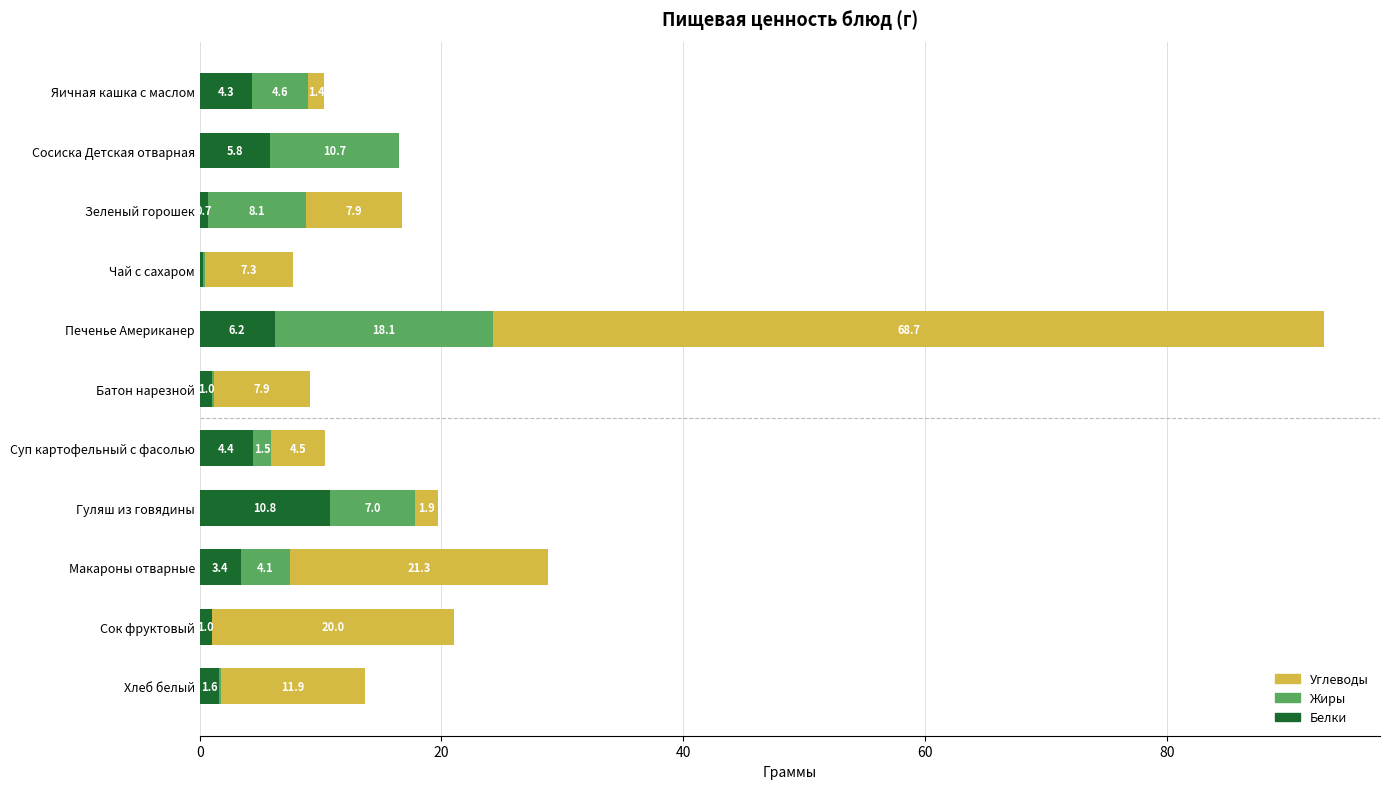

Where is Белки nearest to the value 5?

Суп картофельный с фасолью